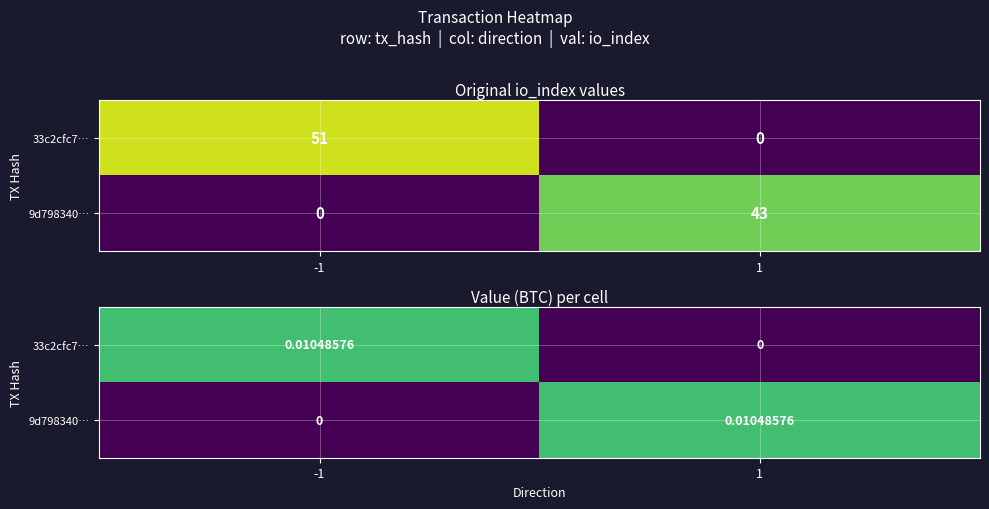

The 33c2cfc7… series shows -0.0 at 1. True or false?

False